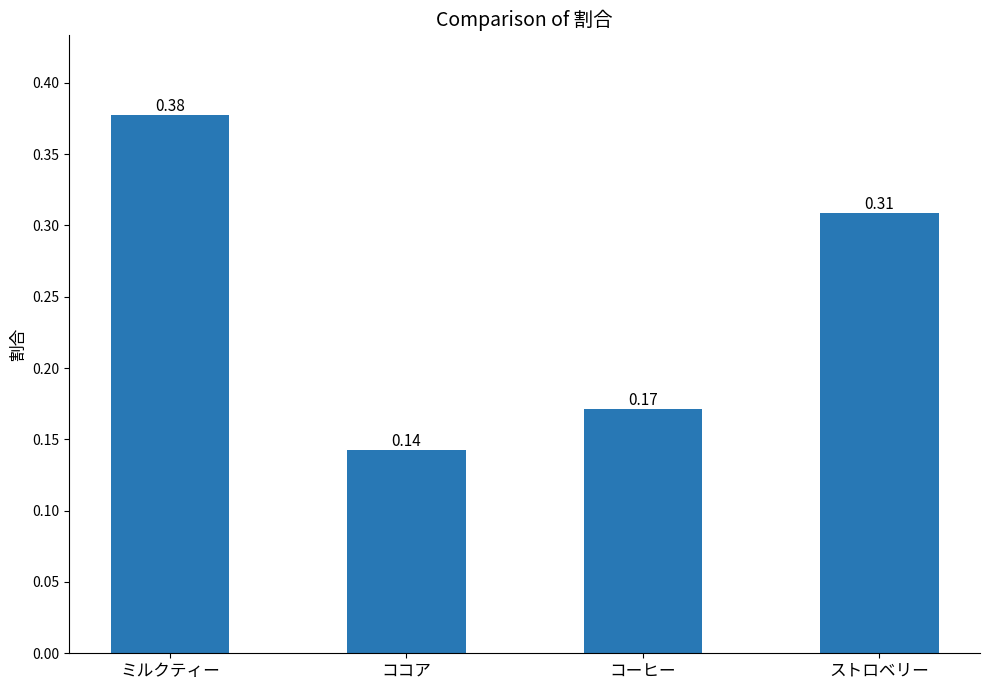

At which category does the chart reach its minimum across all series?

ココア